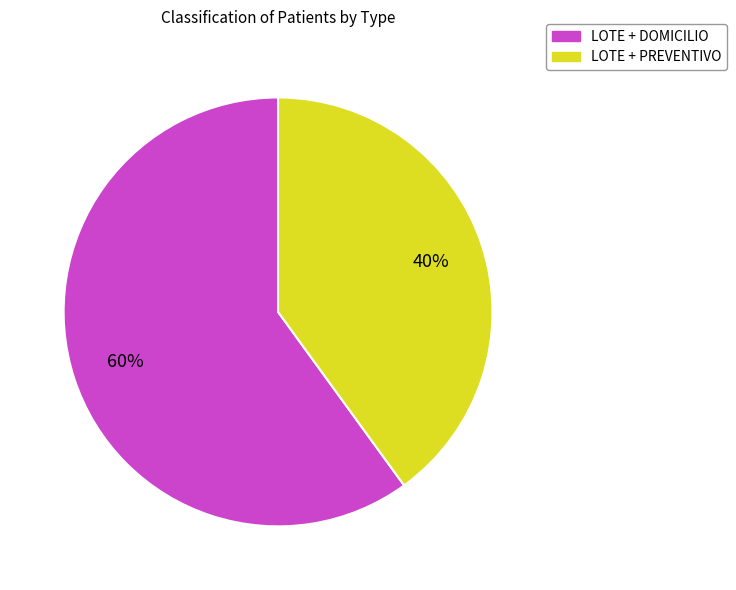

Which category accounts for the majority?

LOTE + DOMICILIO